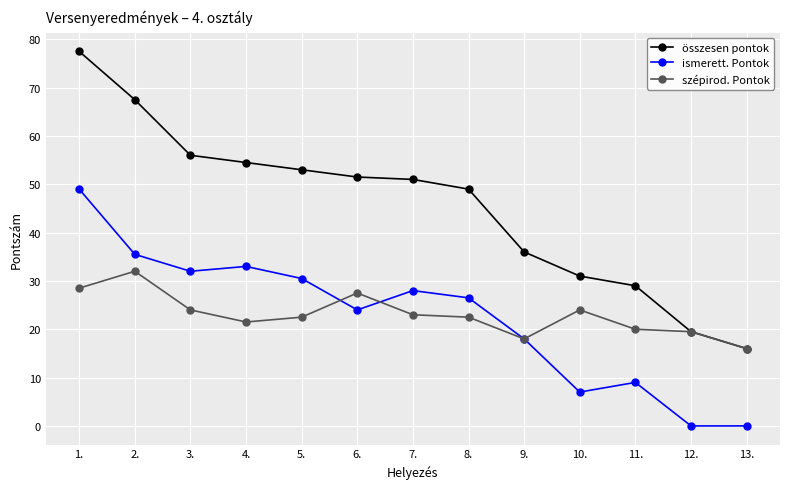

True or false: ismerett. Pontok has more than 0 points higher than both neighbors.

True